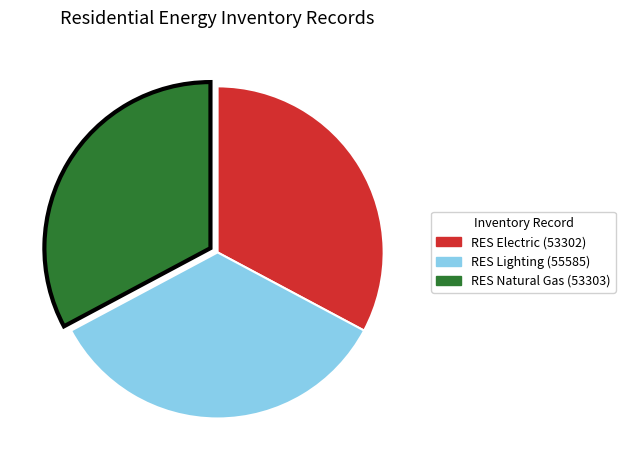

Between RES Electric (53302) and RES Lighting (55585), which is larger?

RES Lighting (55585)